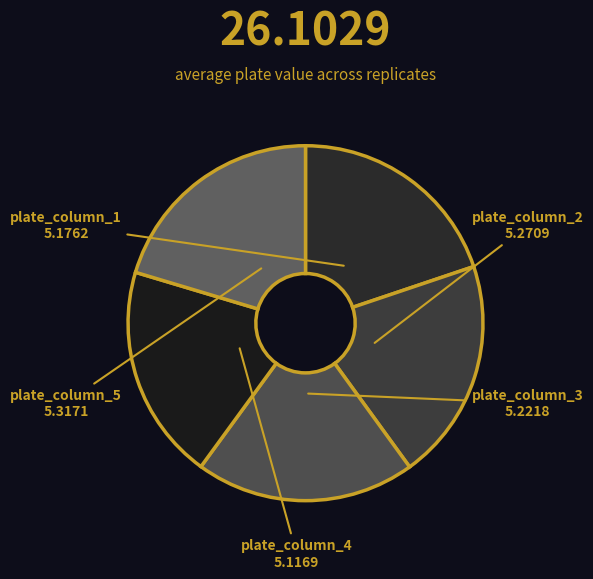

Is the sum of plate_column_1 and plate_column_3 greater than half?

No